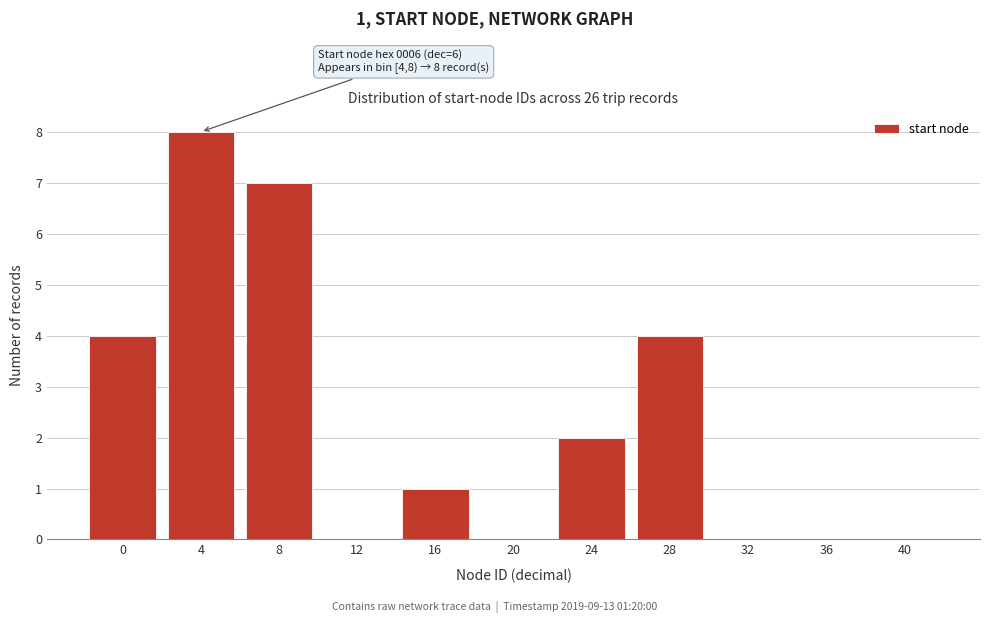

Reading right to left, what are all the values shown in this chart?

40=0	36=0	32=0	28=4	24=2	20=0	16=1	12=0	8=7	4=8	0=4